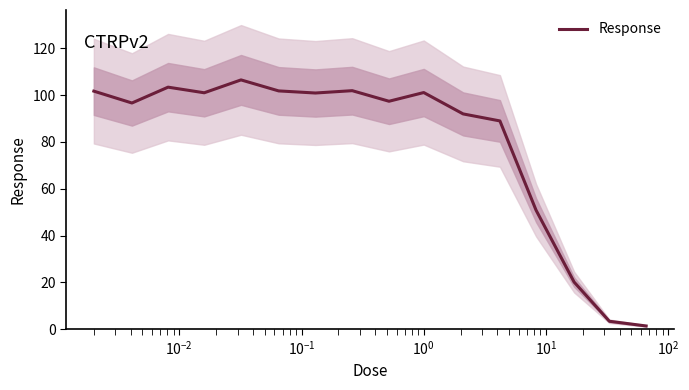

True or false: there are more than 0 points higher than both neighbors.

True